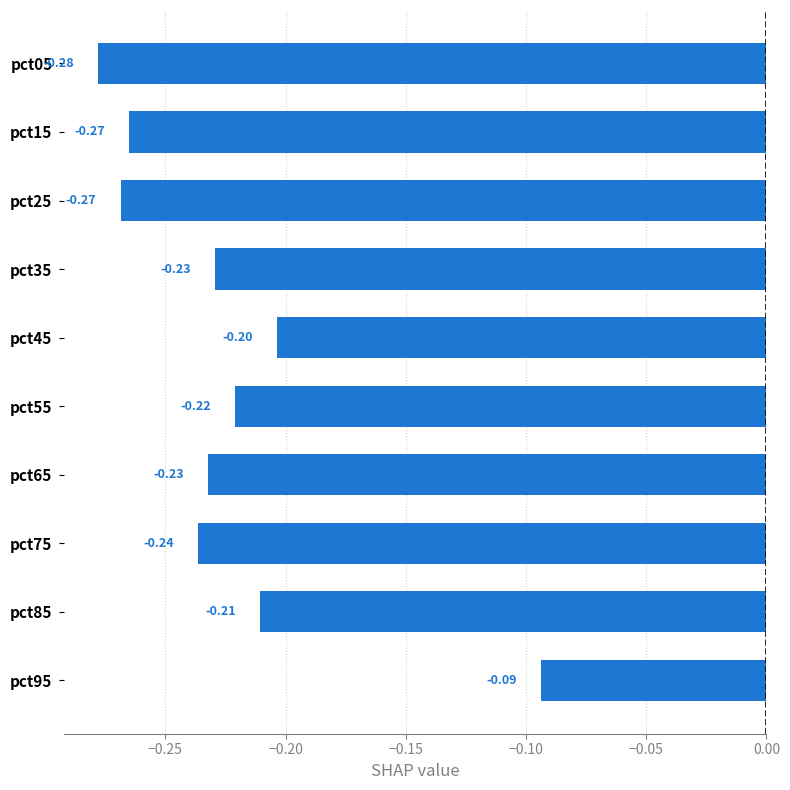

Between pct85 and pct25, which is larger?

pct85